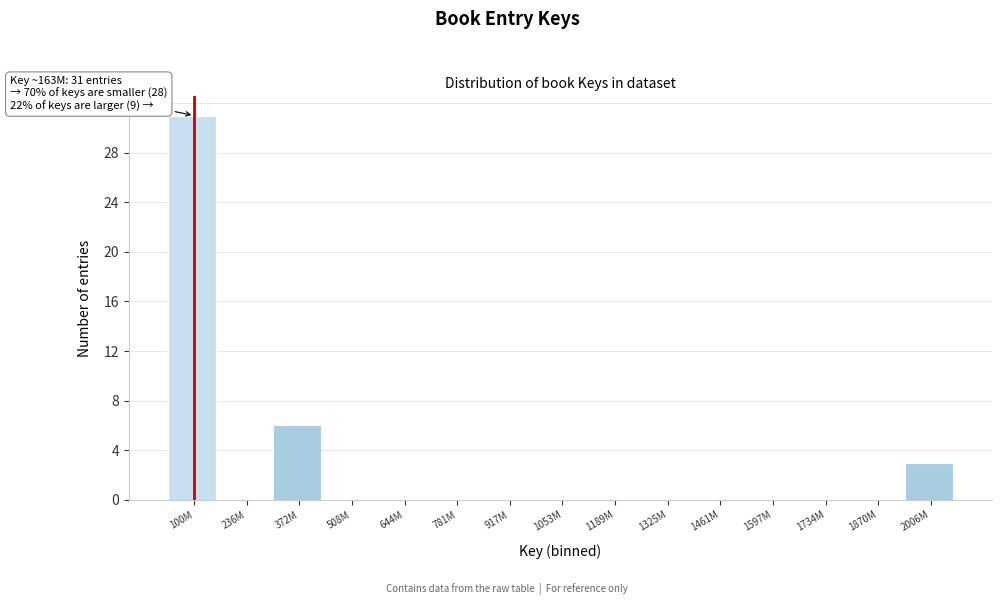

Reading right to left, list all the values displayed in this chart.

2006M=3	1870M=0	1734M=0	1597M=0	1461M=0	1325M=0	1189M=0	1053M=0	917M=0	781M=0	644M=0	508M=0	372M=6	236M=0	100M=31